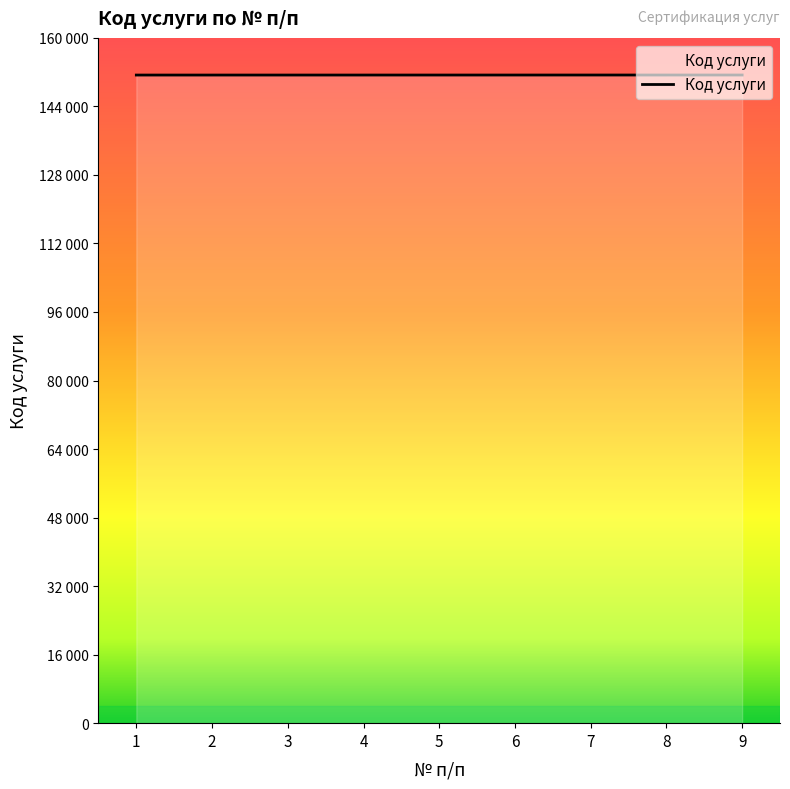

What is the value of the 5th point from the left?

151327